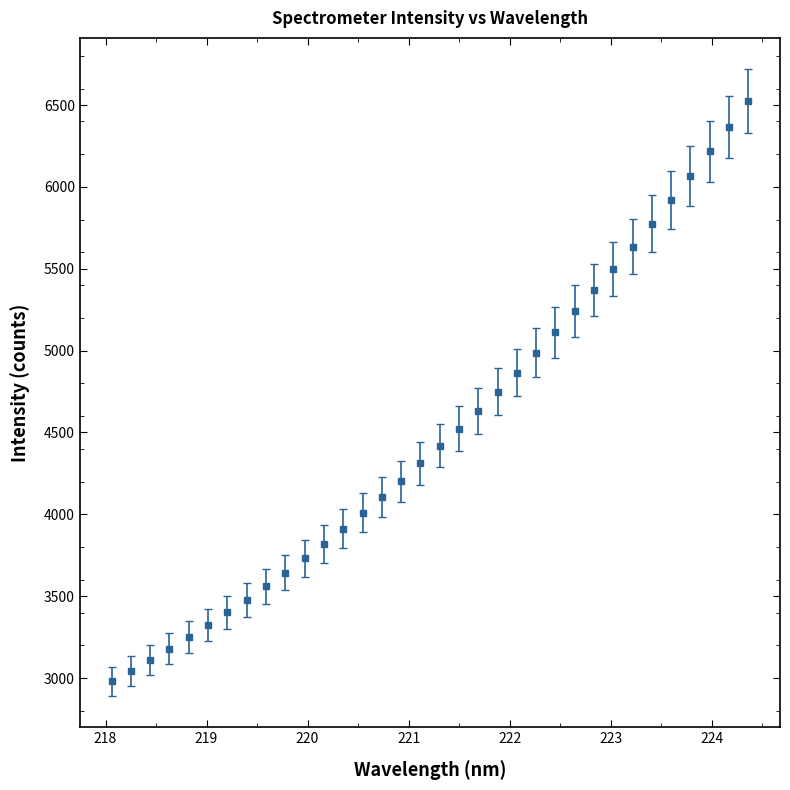

What is the maximum value shown in the chart?

6523.1